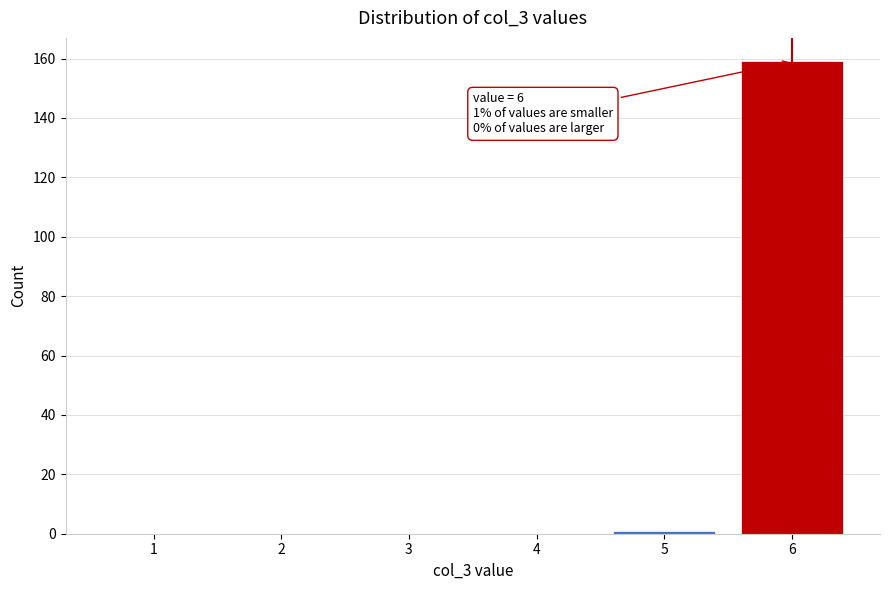

Over which range of the x-axis is the bar tallest?

5.5 to 6.5